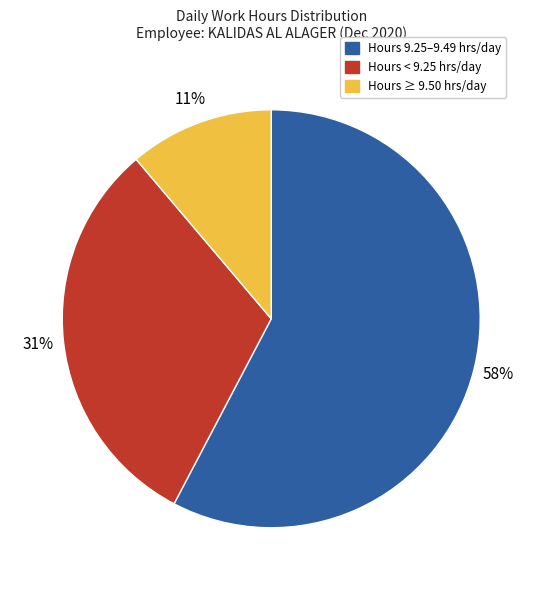

Which slice is the smallest?

Hours ≥ 9.50 hrs/day